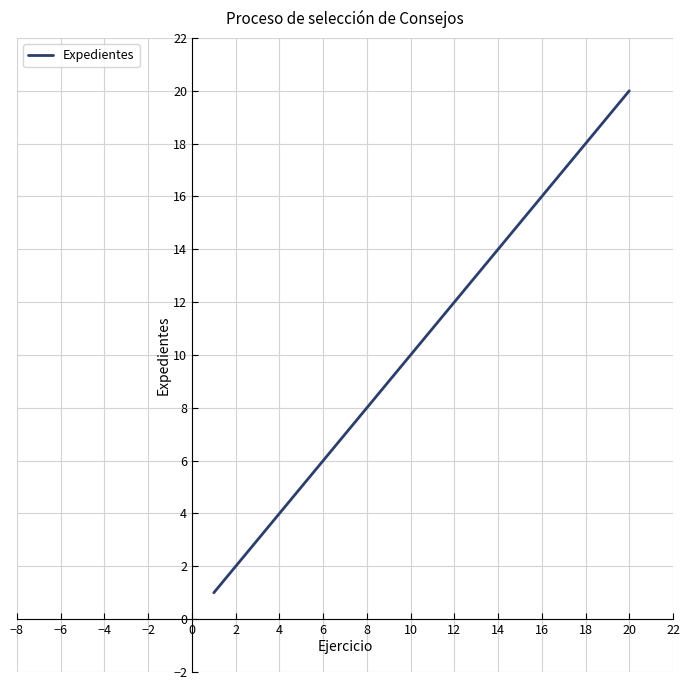

What is the difference between the maximum and minimum values?

19